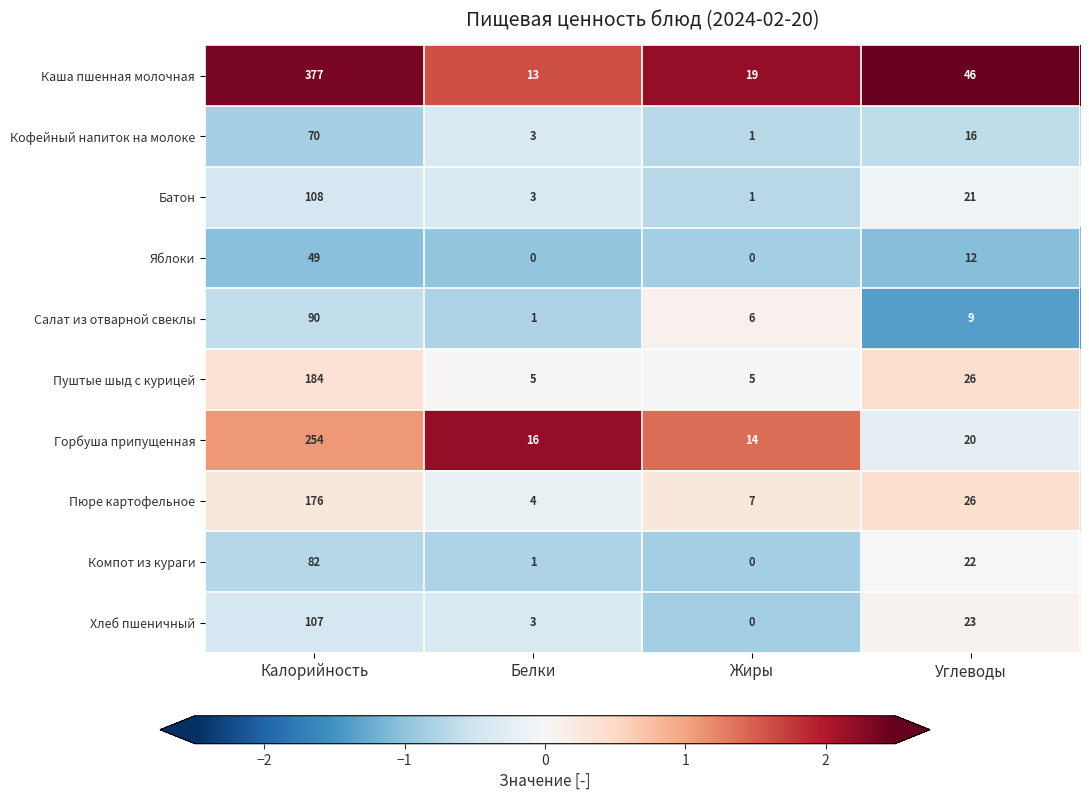

Is it true that Каша пшенная молочная equals 23 at Белки?

False